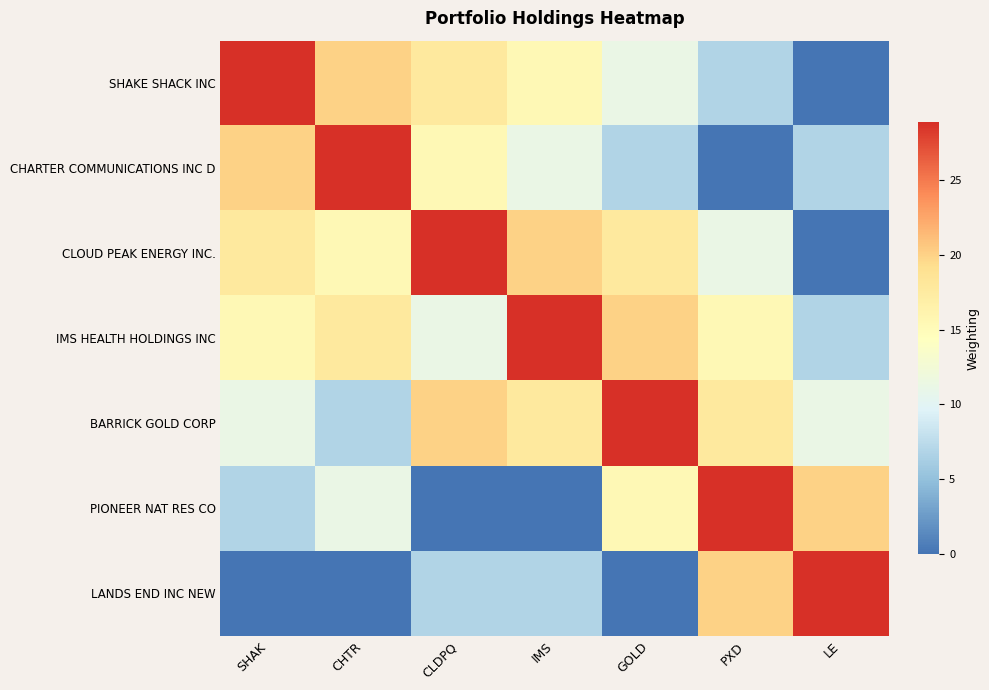

Which series changed the most between CLDPQ and GOLD?

PIONEER NAT RES CO